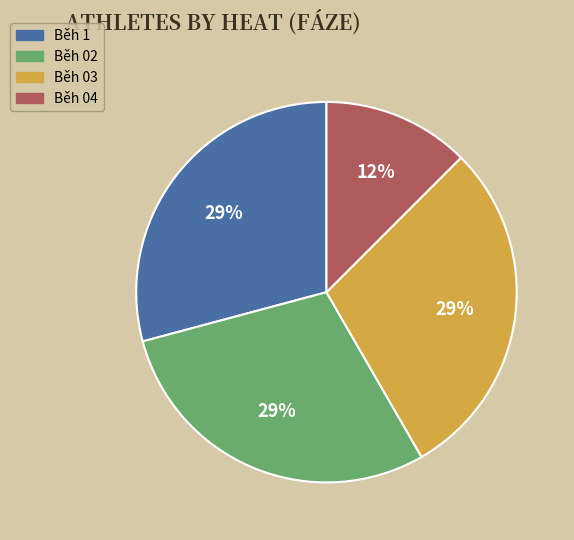

What percentage is the Běh 03 slice, to the nearest percent?

29%